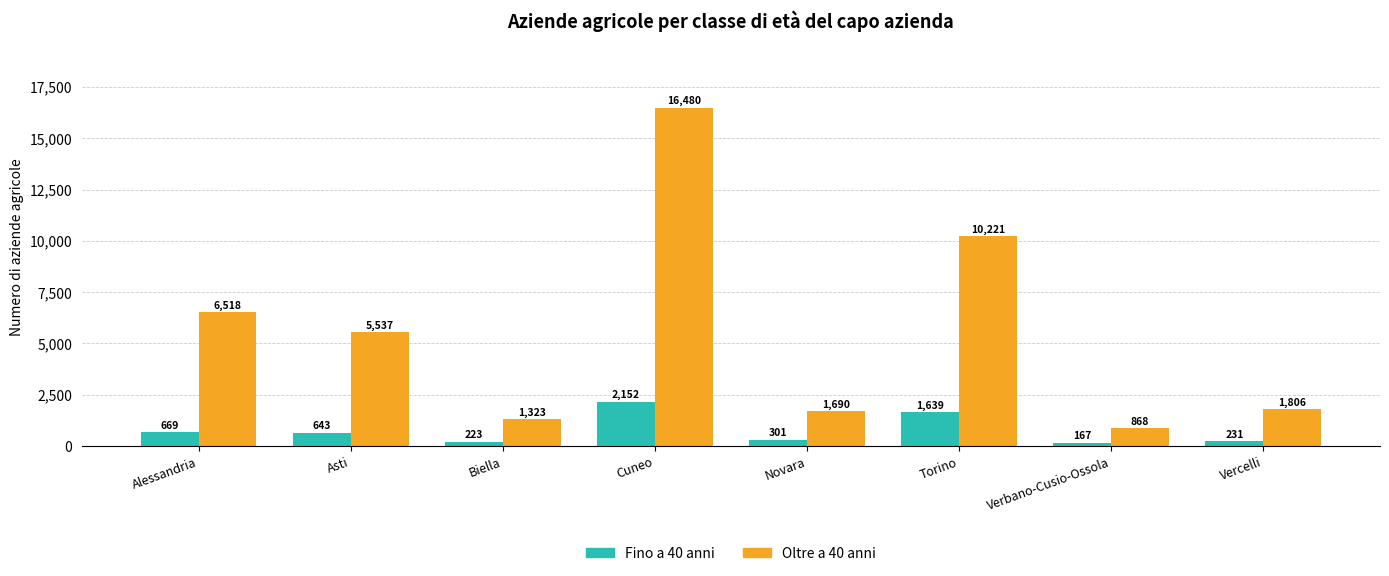

True or false: Fino a 40 anni has a value of 937 at Torino.

False